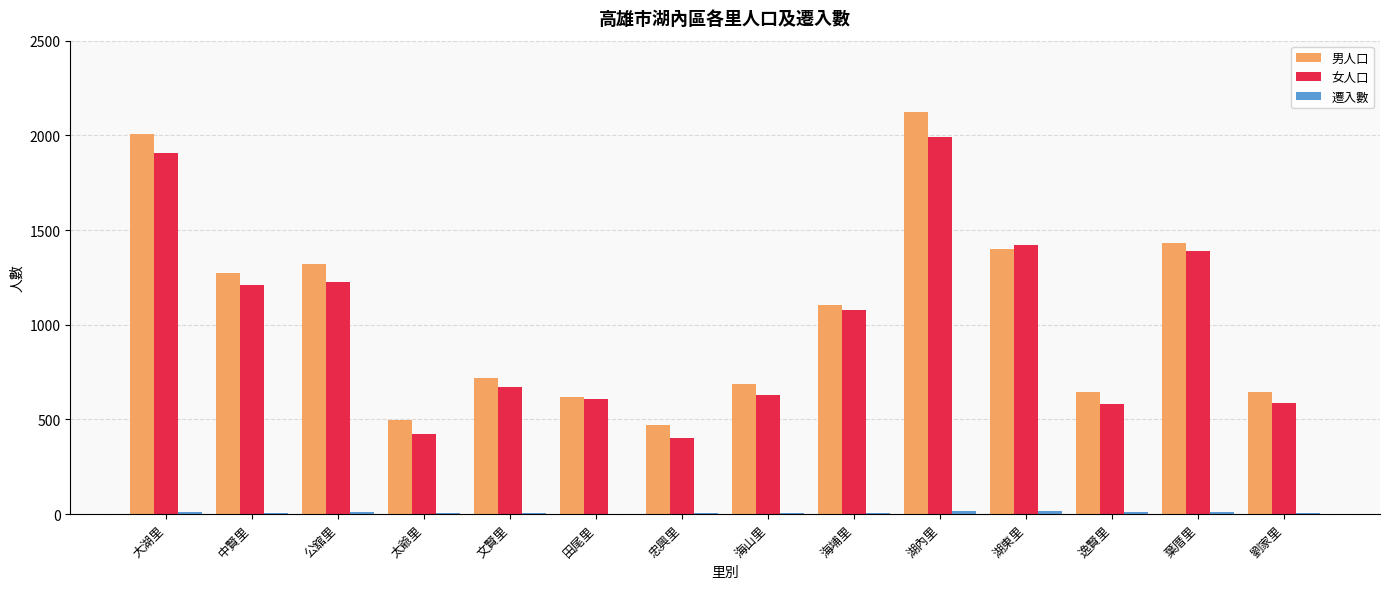

Between 大湖里 and 逸賢里, which series saw the biggest shift?

男人口